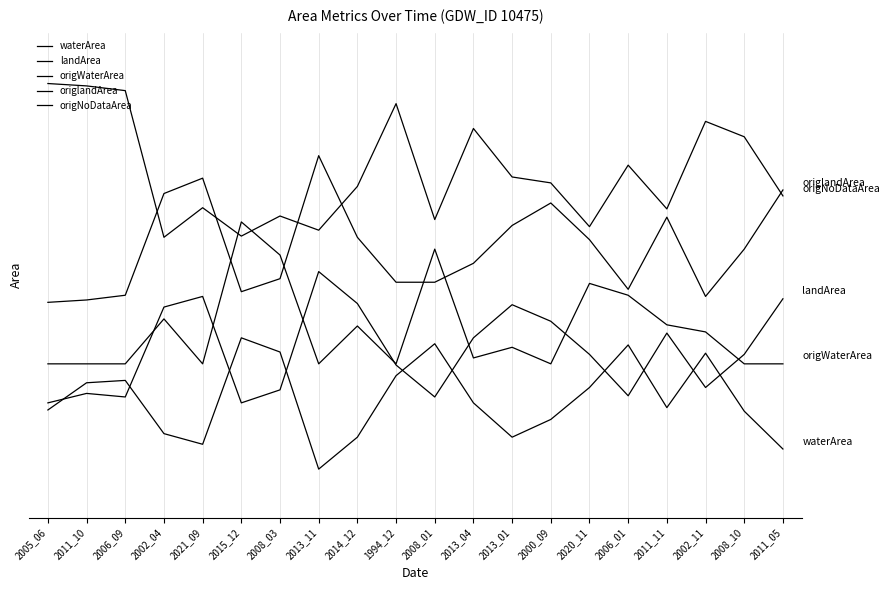

Between 2005_06 and 2013_04, which is larger?

2013_04